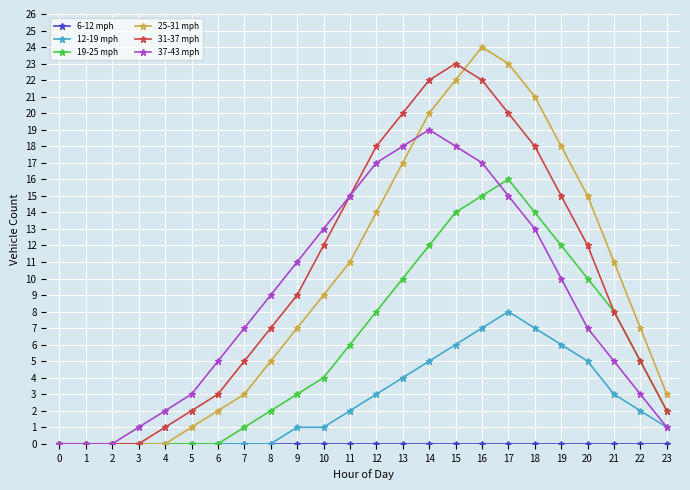

How many data points in 25-31 mph are less than 9?

12